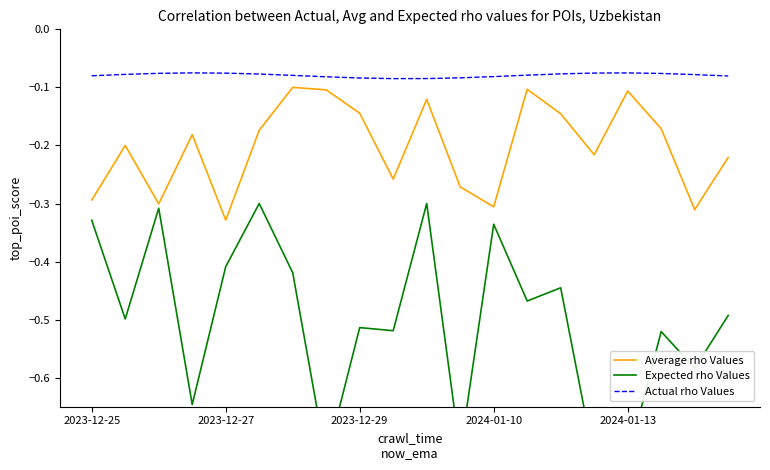

True or false: Expected rho Values has a value of -0.3 at 18.

False